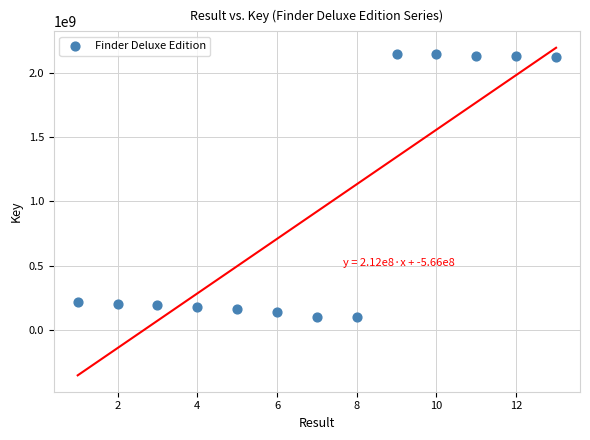

What is the range of Y values (max minus min)?

2040706036